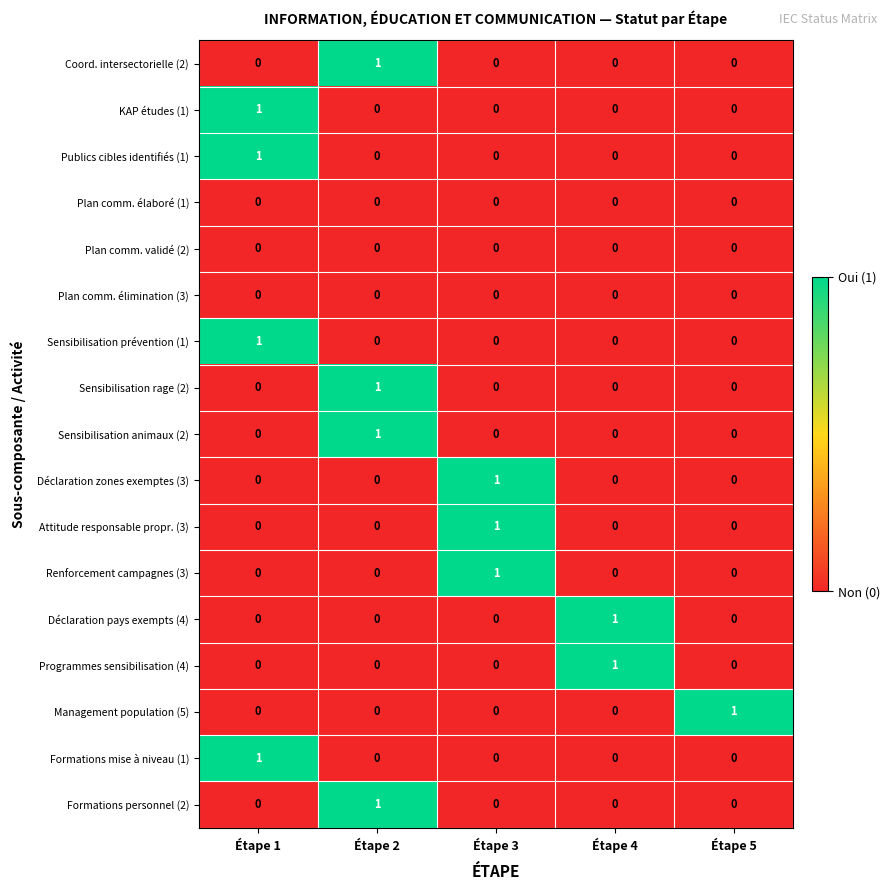

How many Renforcement campagnes (3) values are between 0 and 1?

5